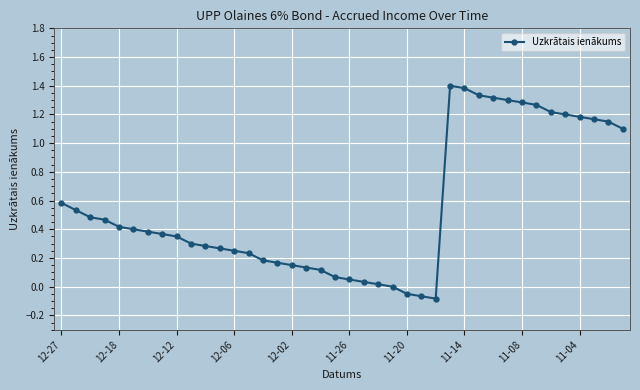

What is the average value?

0.6